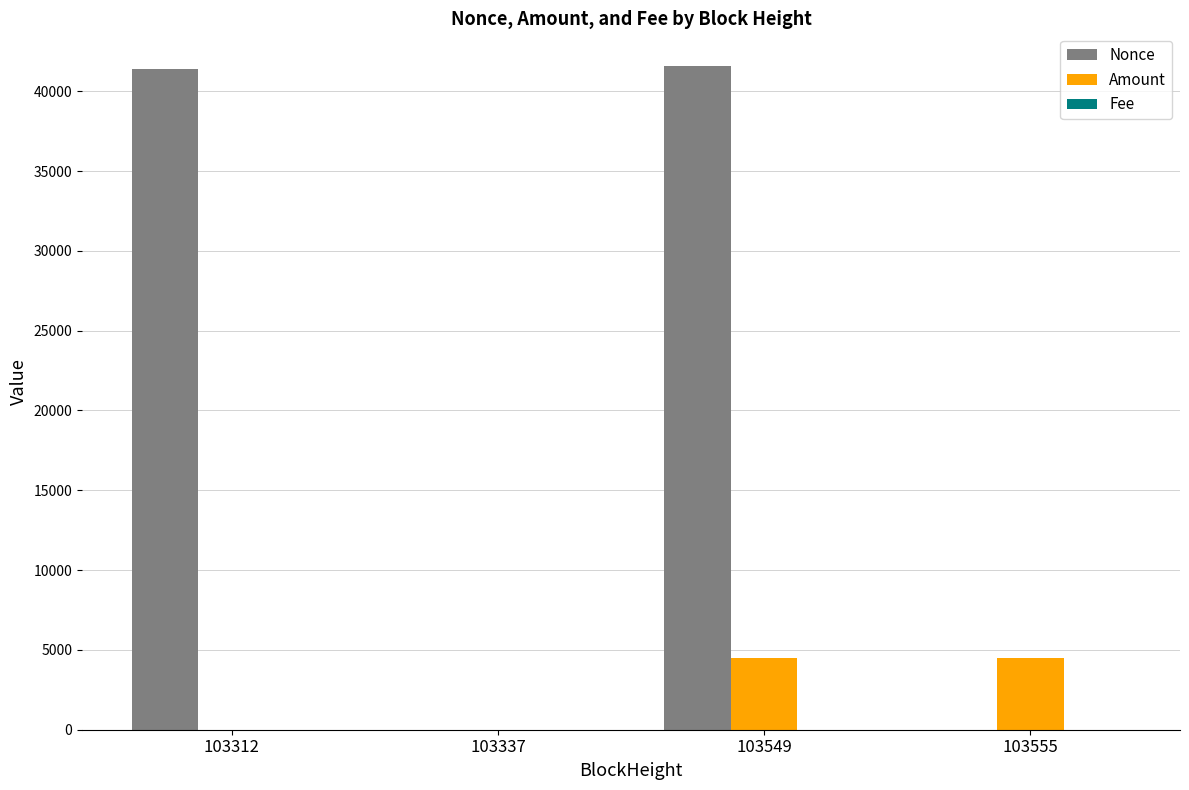

At which category is the sum across all series the highest?

103549